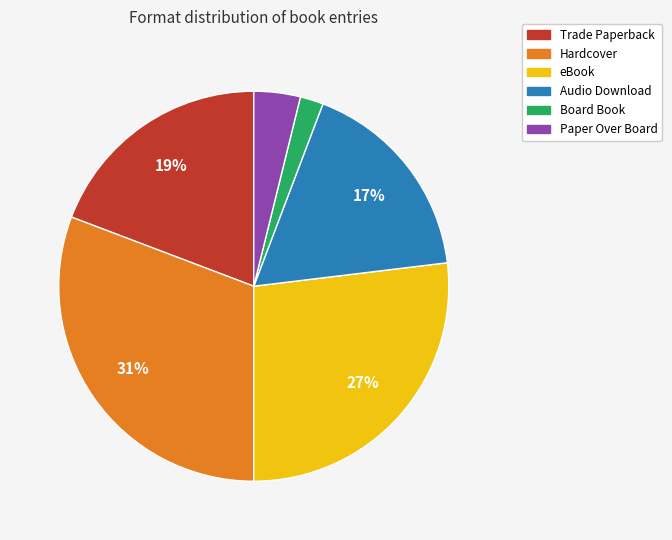

How many slices are in this pie chart?

6